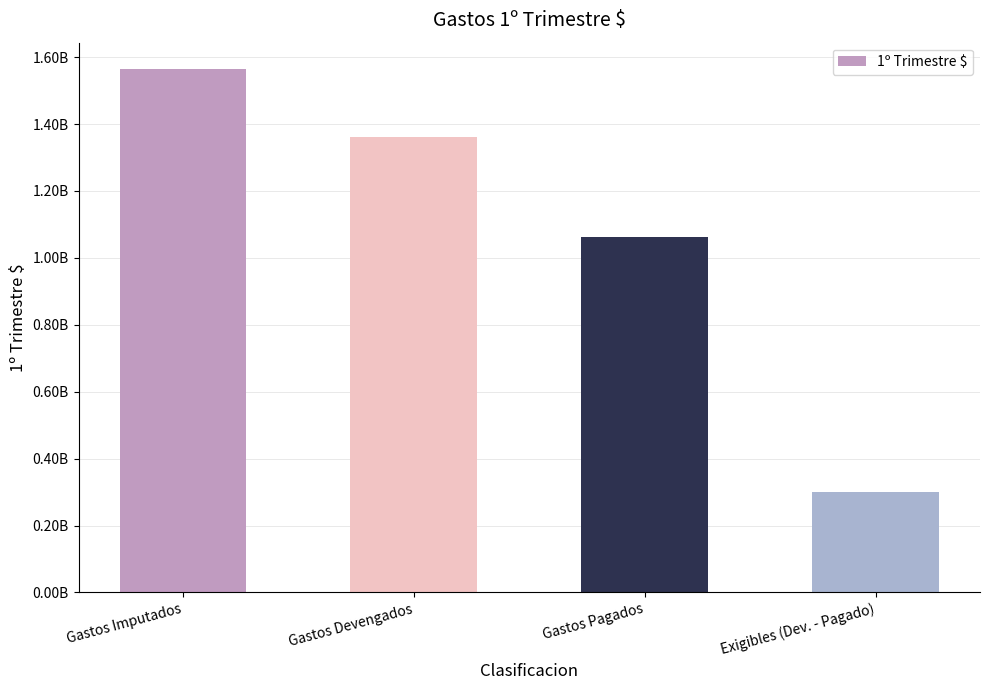

Rank the categories by value from highest to lowest.

Gastos Imputados, Gastos Devengados, Gastos Pagados, Exigibles (Dev. - Pagado)